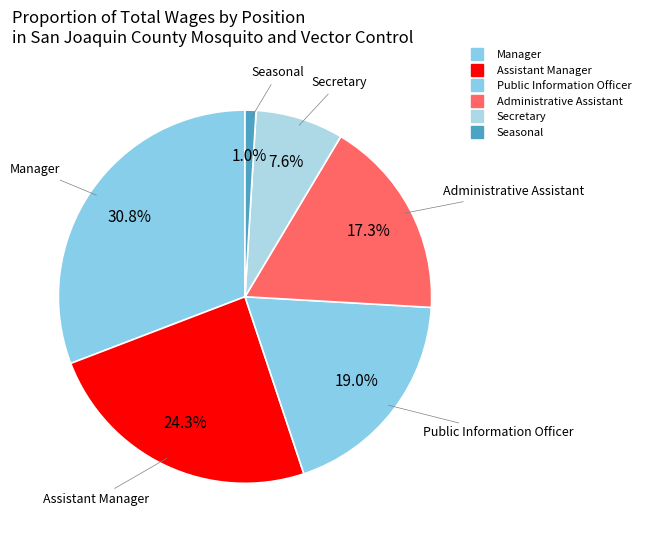

How many slices are in this pie chart?

6